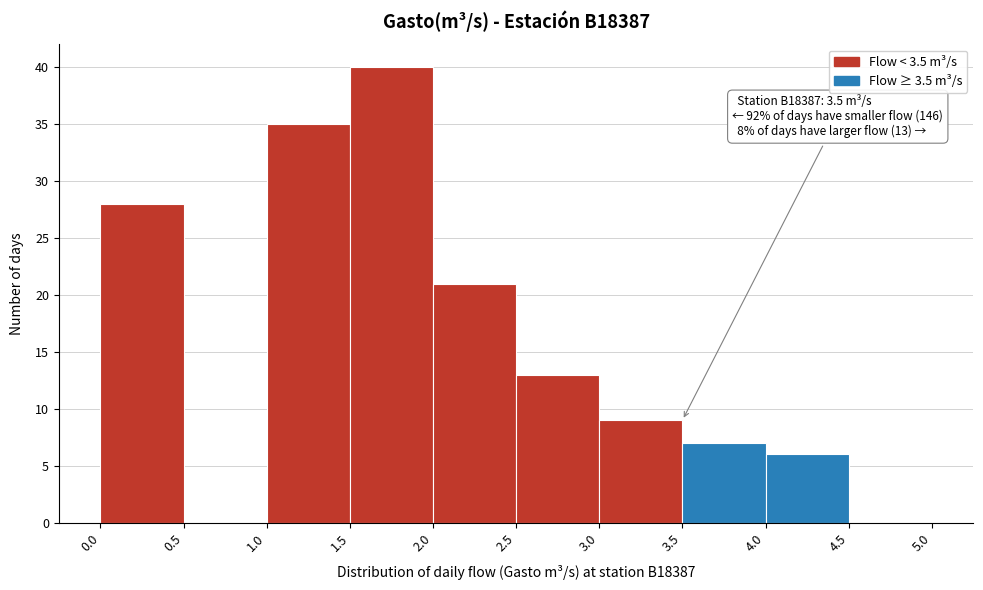

Which range on the x-axis has the tallest bar?

1.5 to 2.0